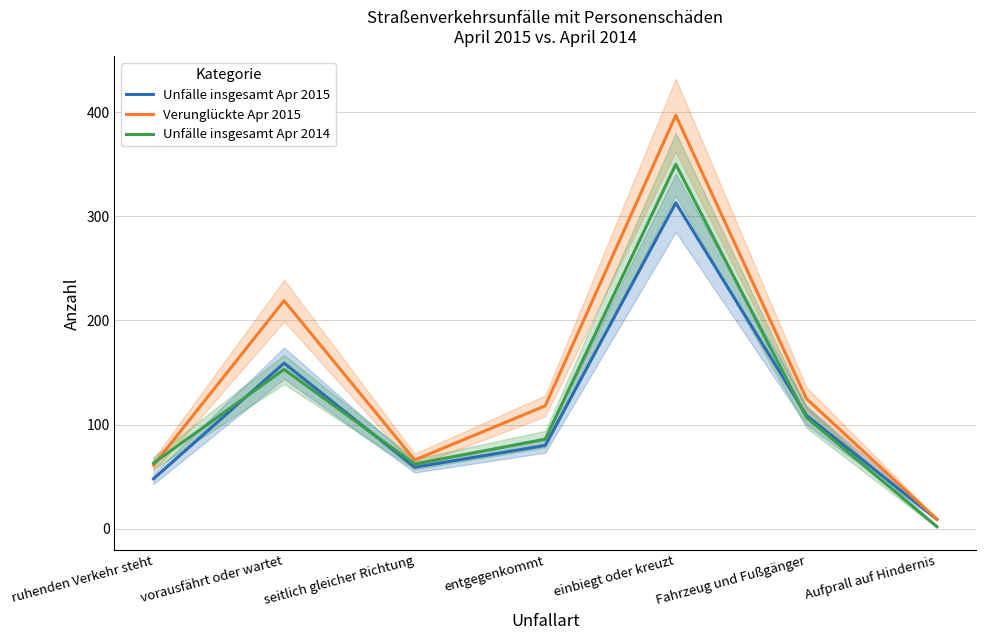

Reading right to left, list all the values displayed in this chart.

Unfälle insgesamt Apr 2015: 9	109	313	80	59	159	48
Verunglückte Apr 2015: 9	125	397	118	66	219	61
Unfälle insgesamt Apr 2014: 2	107	350	86	62	153	63